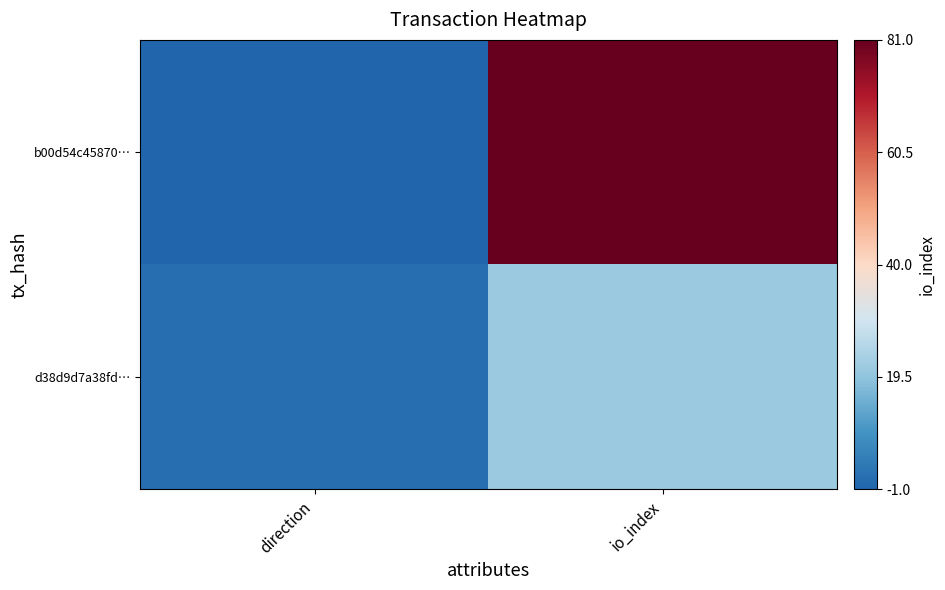

Which series changed the most between direction and io_index?

b00d54c45870…